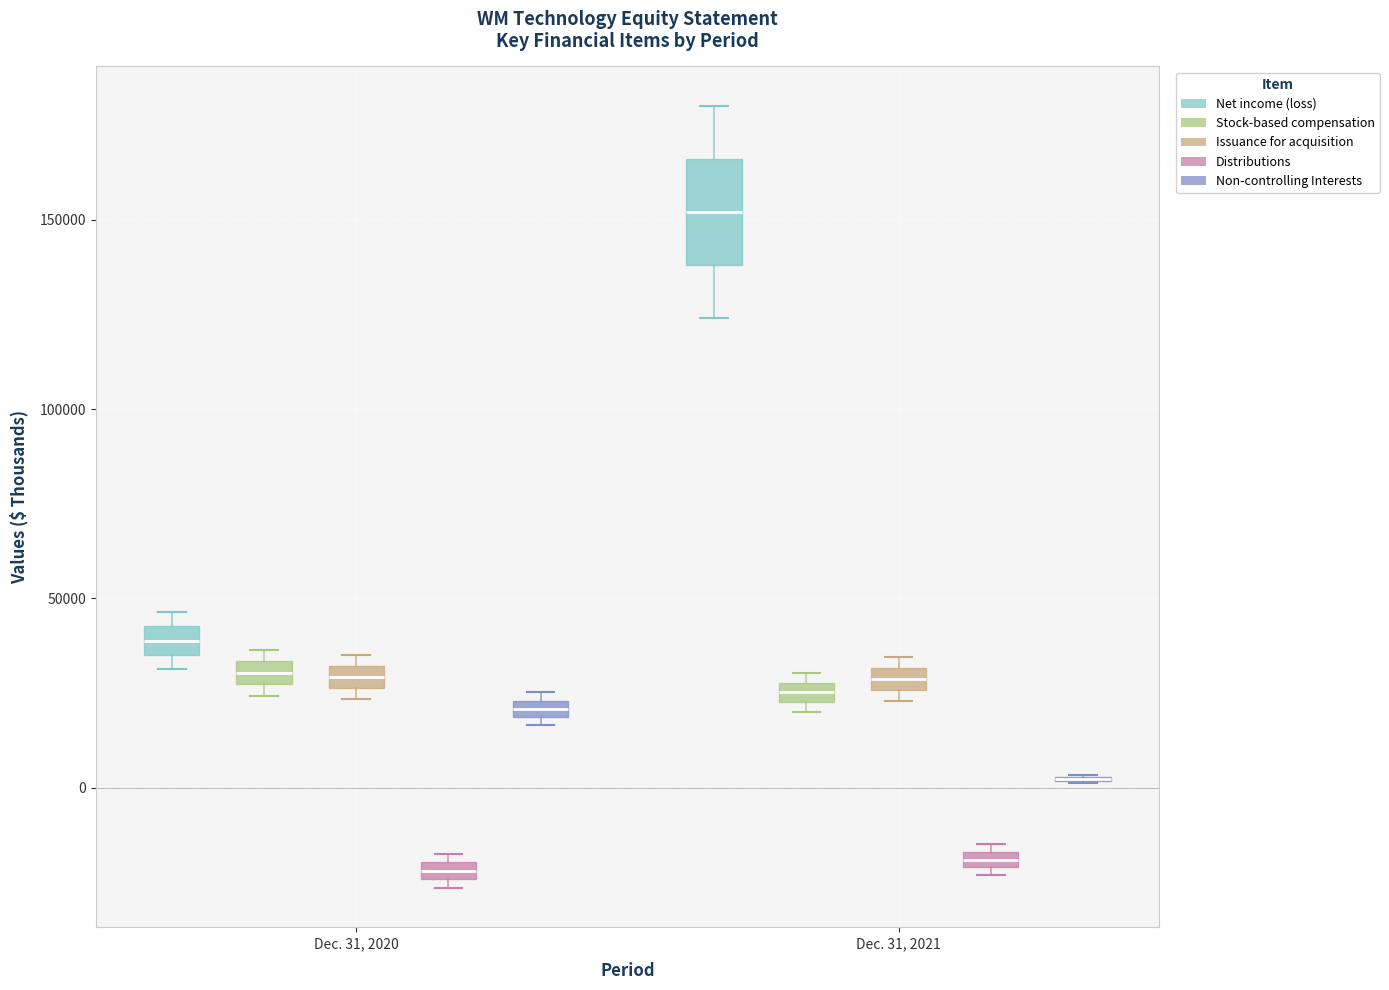

Where is the lower edge of the box for Dec. 31, 2020 (Non-controlling Interests) on the y-axis? The values are not printed on the chart, so give them approximately, as read against the axis.

20000